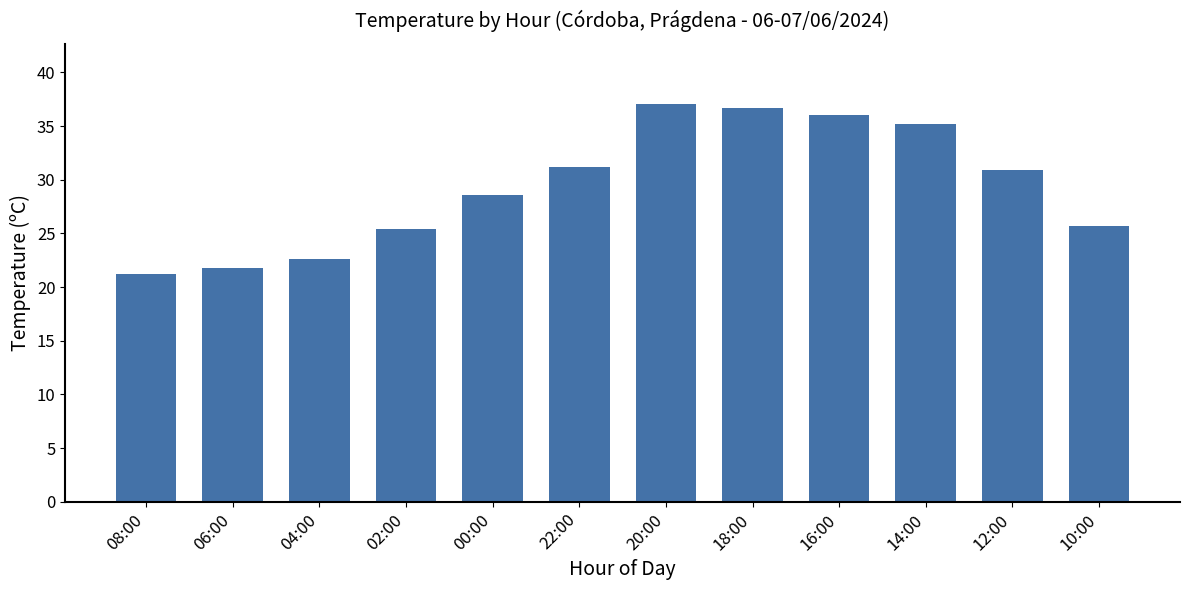

Reading left to right, what are all the values shown in this chart?

21.2	21.8	22.6	25.4	28.6	31.2	37.1	36.7	36.0	35.2	30.9	25.7